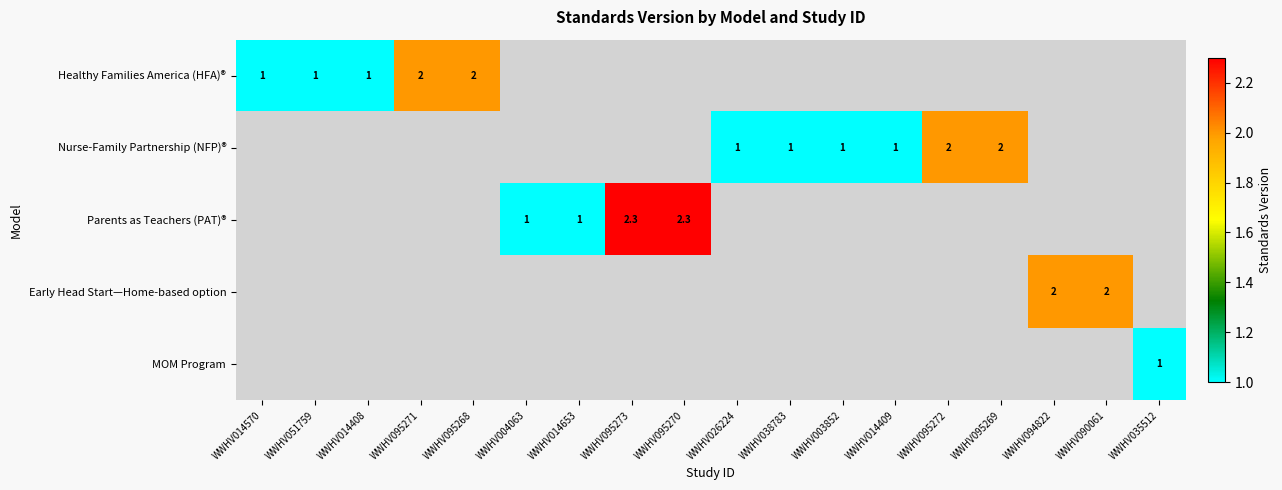

At how many categories does at least one series exceed 1?

8